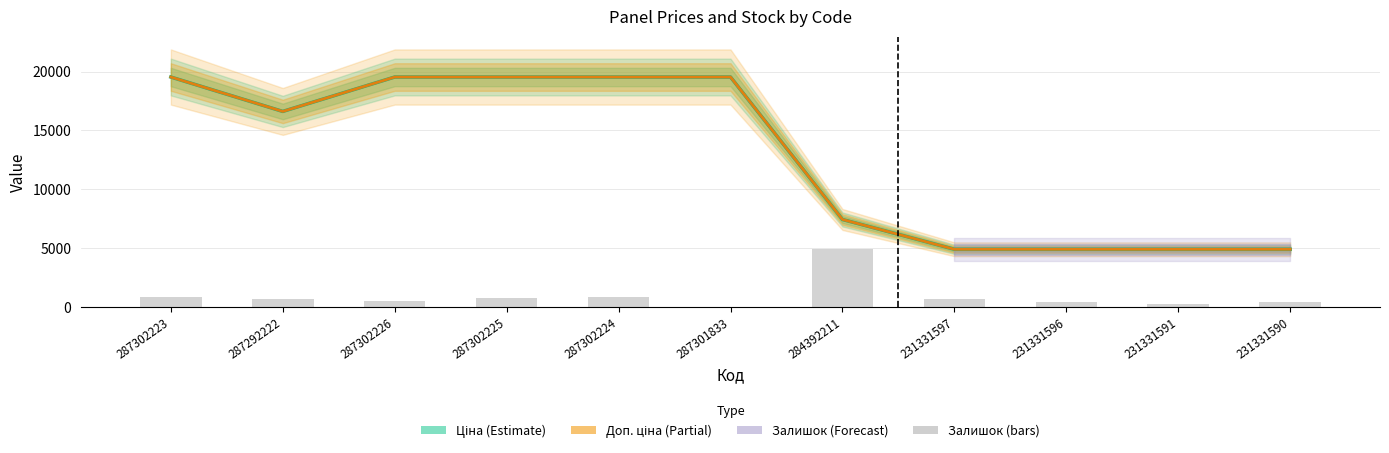

The Доп. ціна series shows 19542.7 at 287301833. True or false?

True